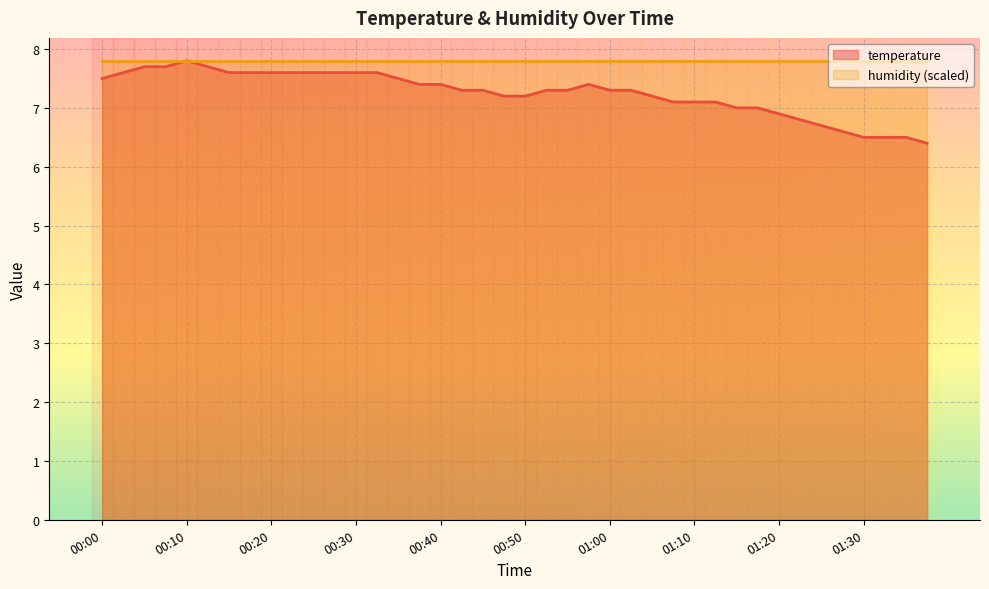

How many categories are shown in the chart?

40